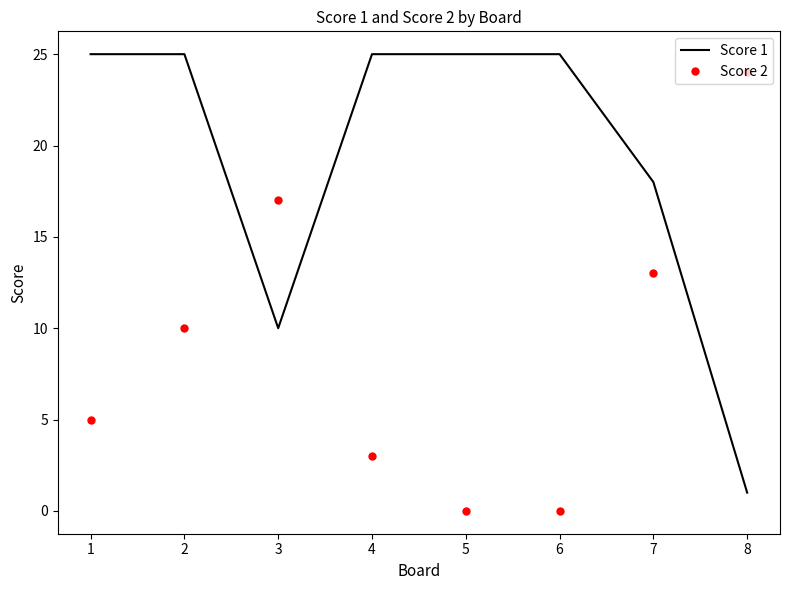

Which category has the highest value in the Score 2 series?

8